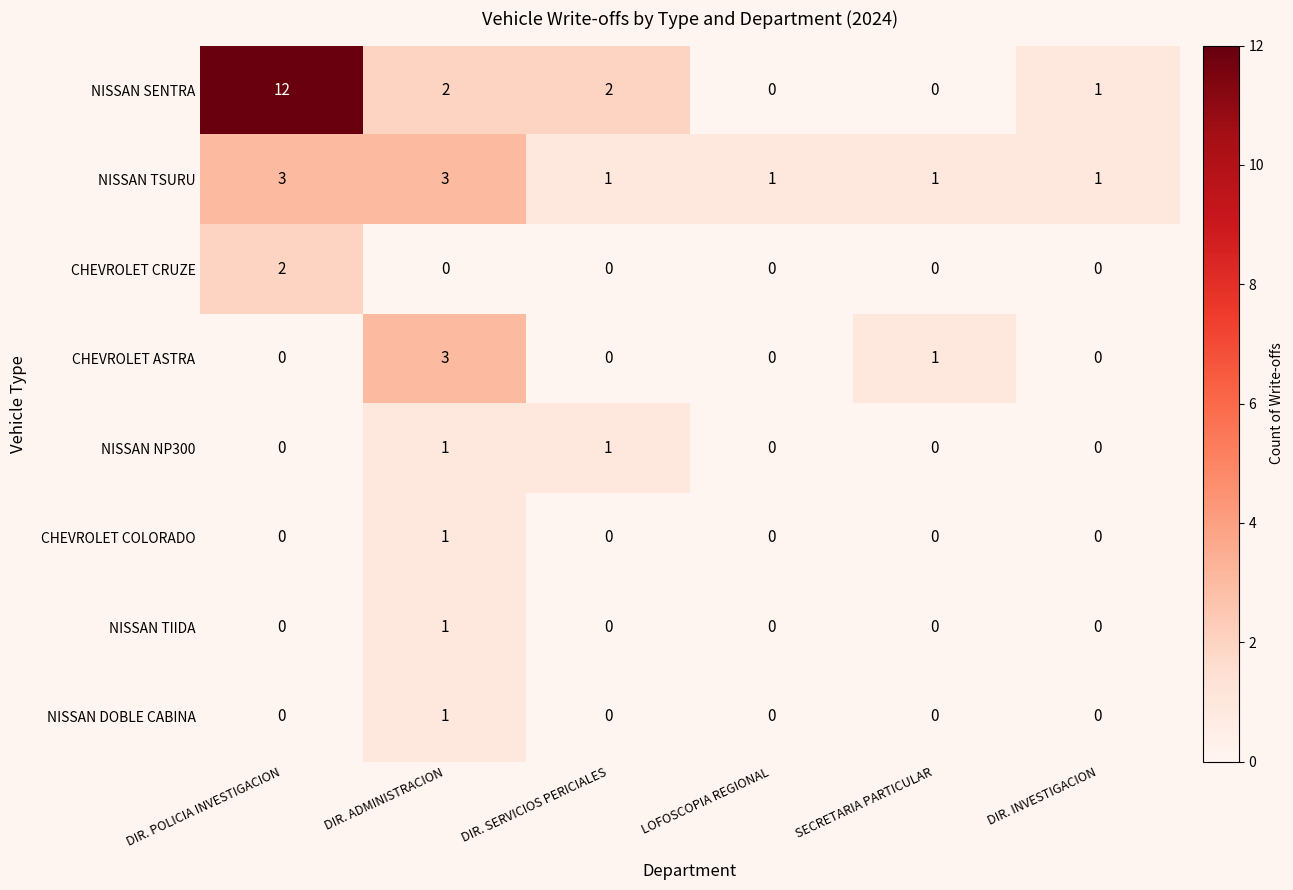

What is the spread (max minus min) of values at DIR. INVESTIGACION?

1